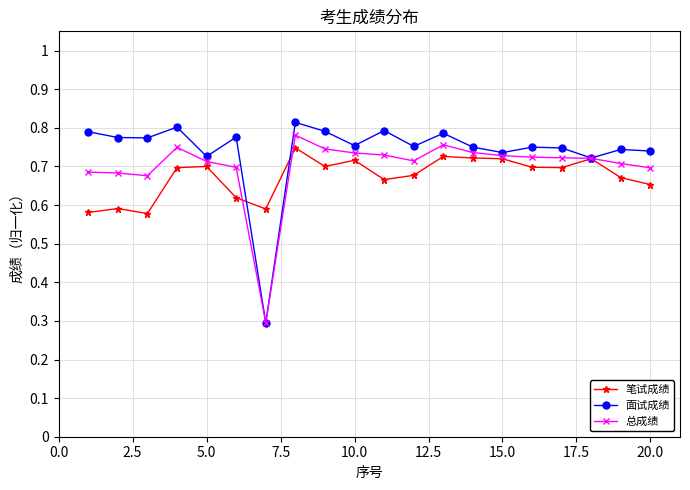

After their last crossing, which series has the higher values: 笔试成绩 or 总成绩?

总成绩